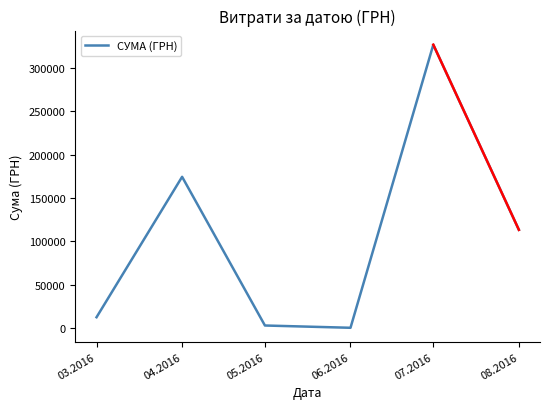

What is the maximum value shown in the chart?

326572.3